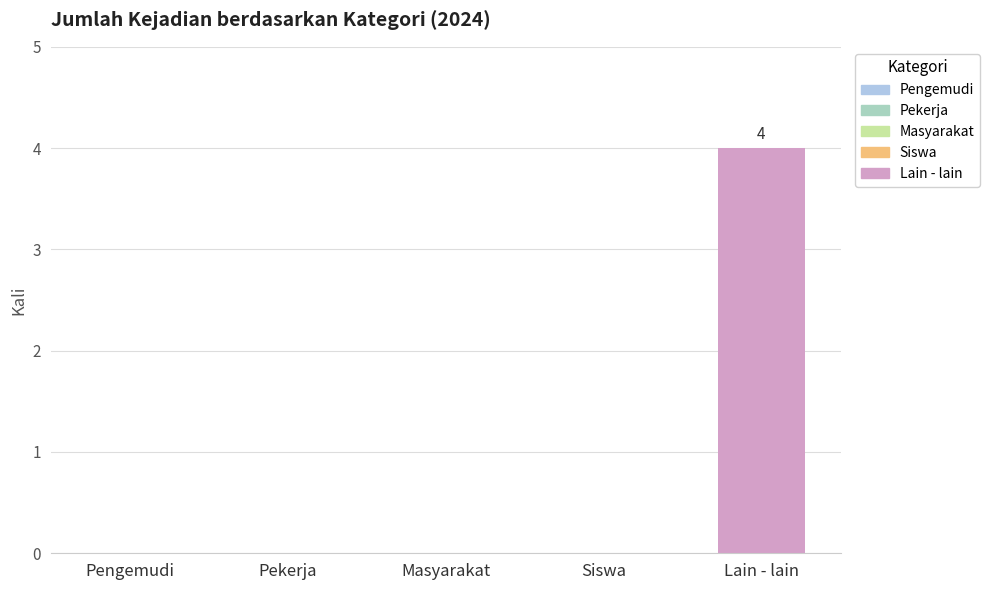

What is the greatest value displayed?

4